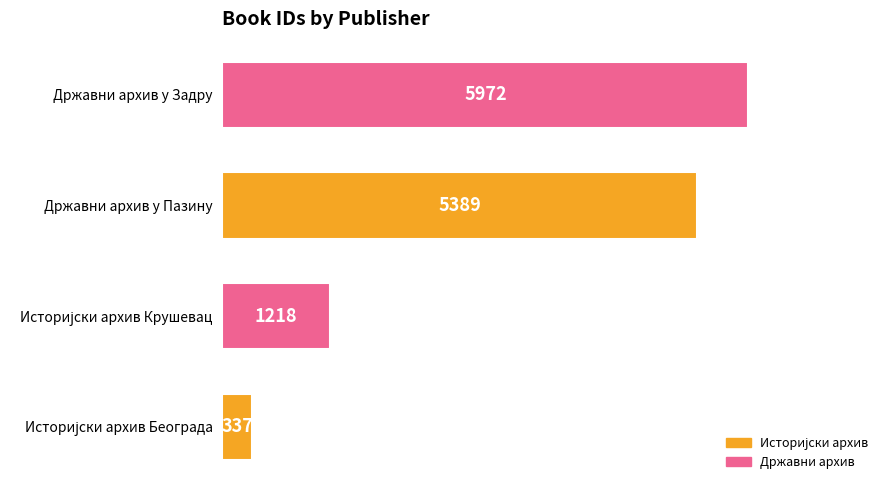

Are the bars grouped side by side (vs. stacked)?

No